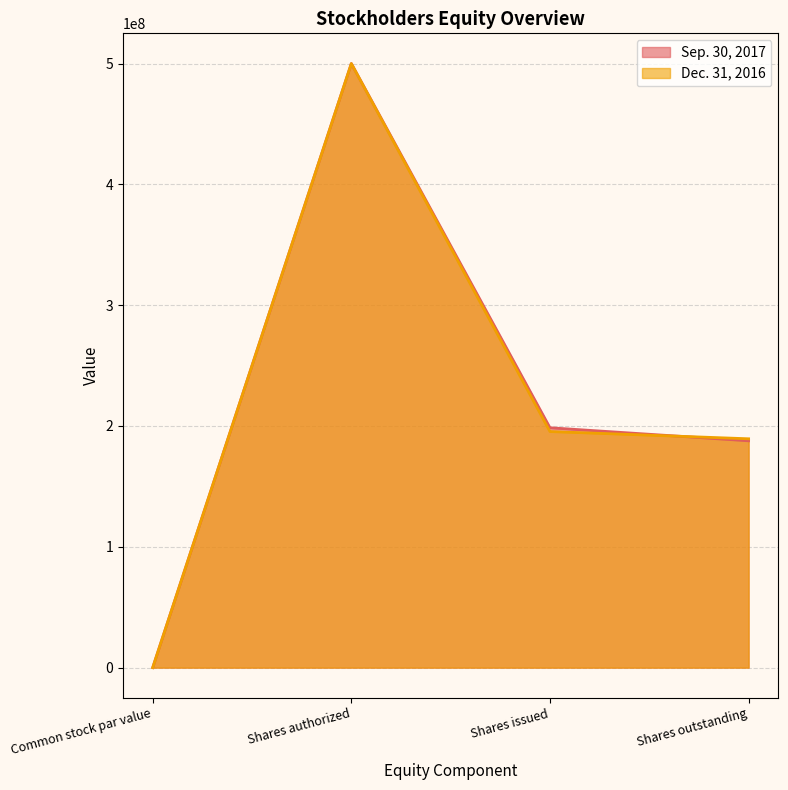

Is the value of Sep. 30, 2017 at Shares outstanding greater than the value of Dec. 31, 2016 at Common stock par value?

Yes